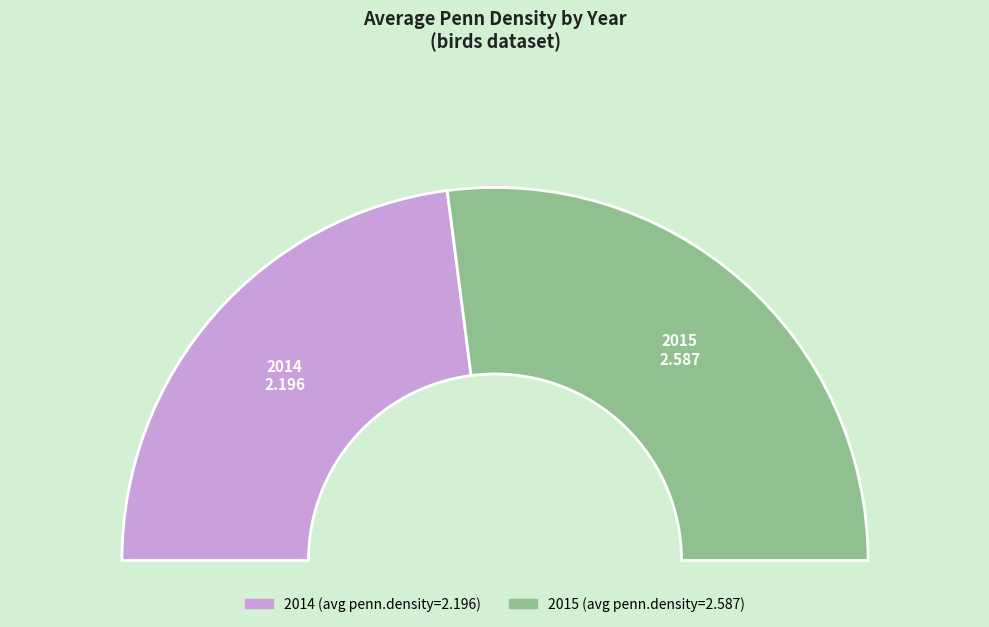

Combined, what portion of the pie is 2014 and 2015?

100.0%